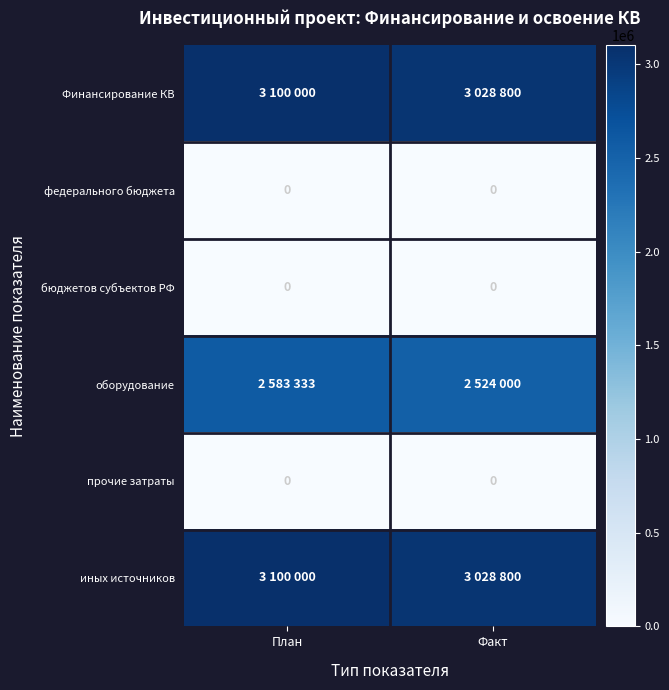

Which label corresponds to the smallest value in the chart?

План